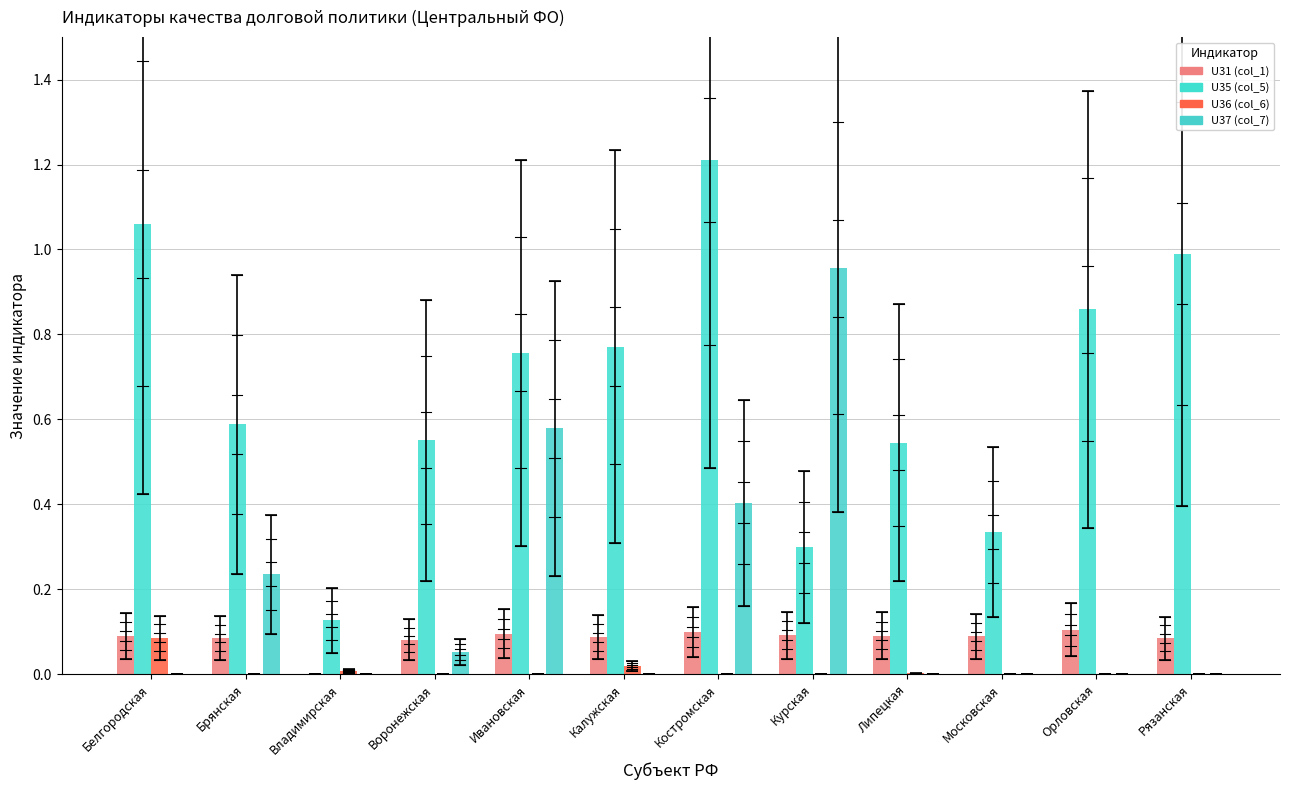

How many categories are shown in the chart?

12